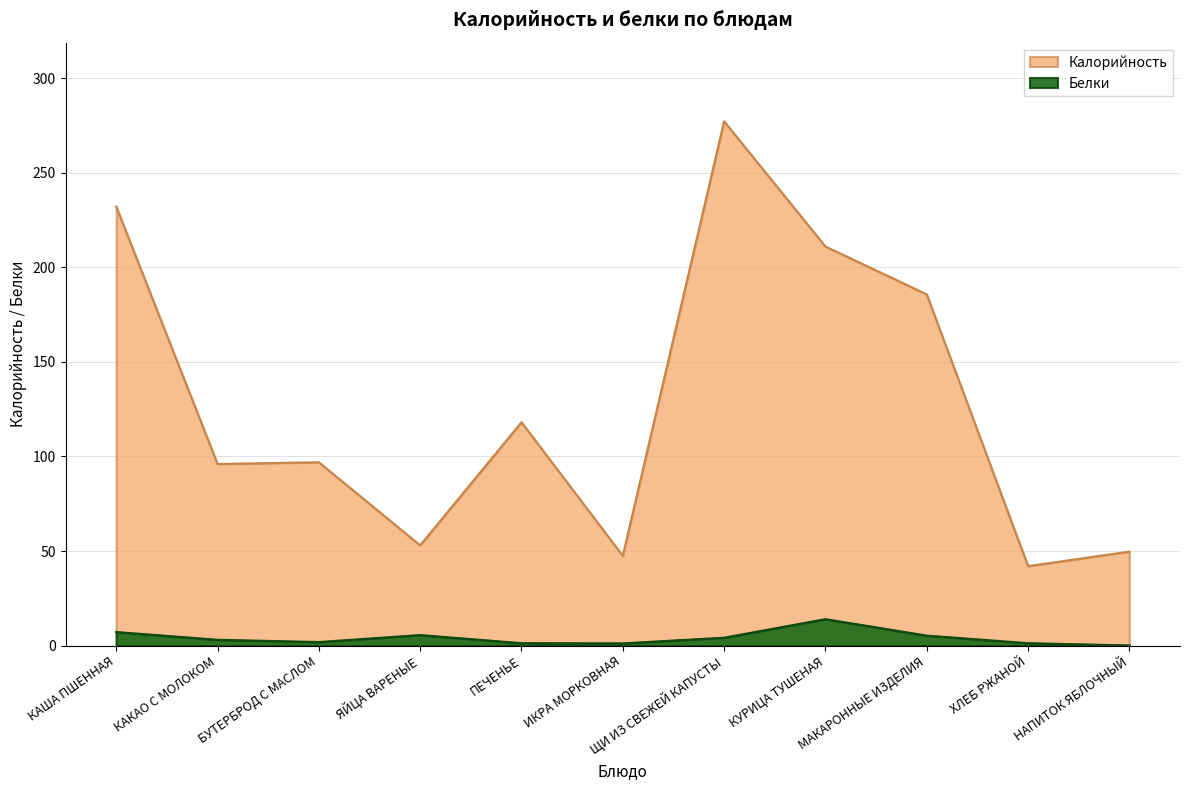

Reading right to left, extract all data points from this chart.

Калорийность: НАПИТОК ЯБЛОЧНЫЙ=49.7	ХЛЕБ РЖАНОЙ=42.0	МАКАРОННЫЕ ИЗДЕЛИЯ=185.7	КУРИЦА ТУШЕНАЯ=211.0	ЩИ ИЗ СВЕЖЕЙ КАПУСТЫ=277.2	ИКРА МОРКОВНАЯ=47.5	ПЕЧЕНЬЕ=118.1	ЯЙЦА ВАРЕНЫЕ=53.0	БУТЕРБРОД С МАСЛОМ=97.0	КАКАО С МОЛОКОМ=96.0	КАША ПШЕННАЯ=232.1
Белки: НАПИТОК ЯБЛОЧНЫЙ=0.1	ХЛЕБ РЖАНОЙ=1.3	МАКАРОННЫЕ ИЗДЕЛИЯ=5.3	КУРИЦА ТУШЕНАЯ=14.0	ЩИ ИЗ СВЕЖЕЙ КАПУСТЫ=4.2	ИКРА МОРКОВНАЯ=1.2	ПЕЧЕНЬЕ=1.3	ЯЙЦА ВАРЕНЫЕ=5.6	БУТЕРБРОД С МАСЛОМ=1.9	КАКАО С МОЛОКОМ=3.1	КАША ПШЕННАЯ=7.2